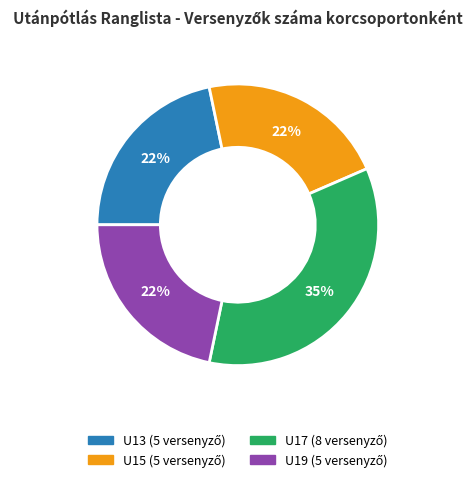

To the nearest percent, what is the difference between the largest and smallest slice percentages?

13%